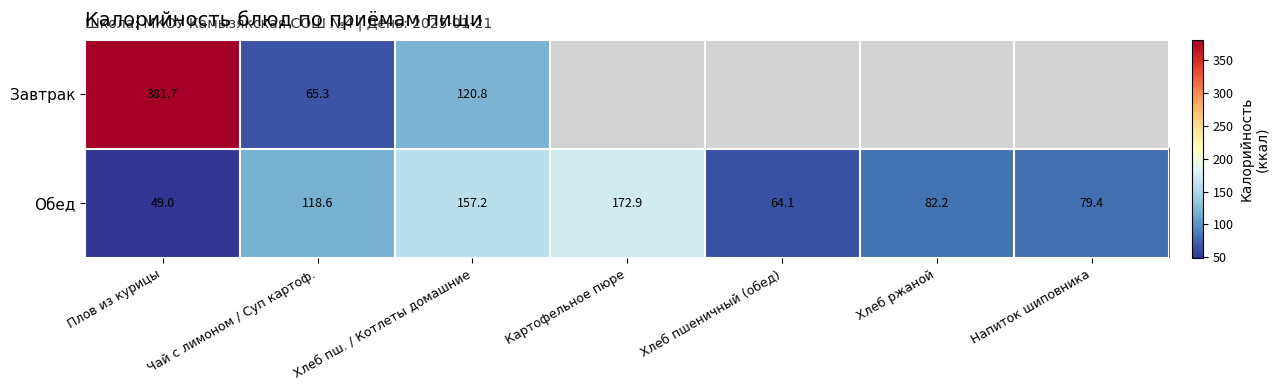

At Чай с лимоном / Суп картоф., list the series in order from smallest to largest.

Завтрак, Обед